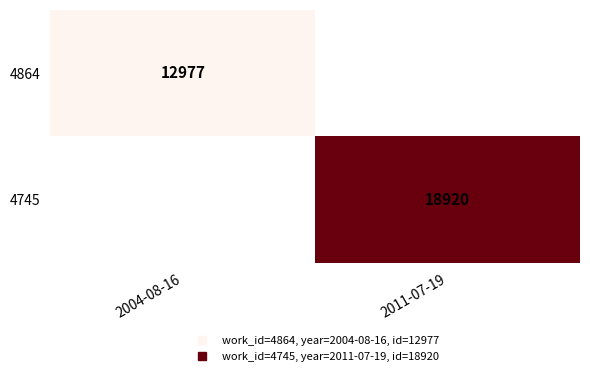

List the series in order of their peak value, lowest first.

4864, 4745